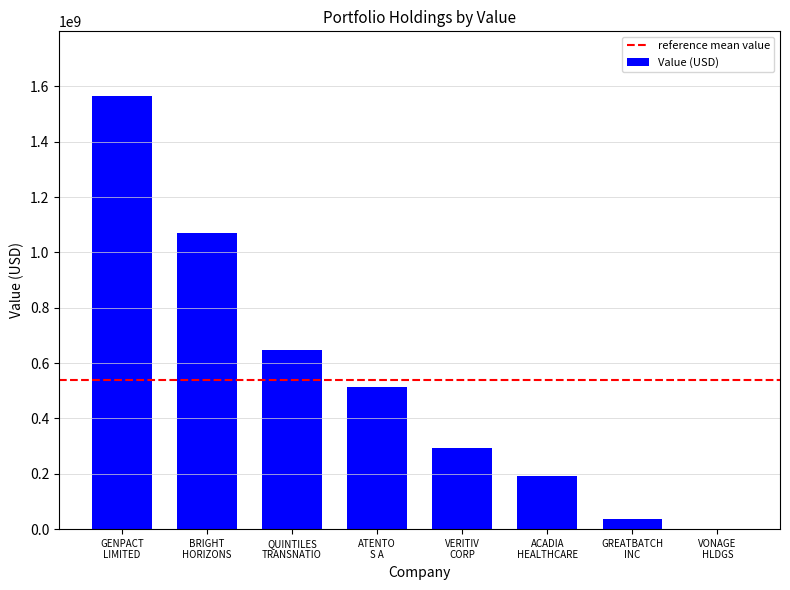

What is the greatest value displayed?

1564438000